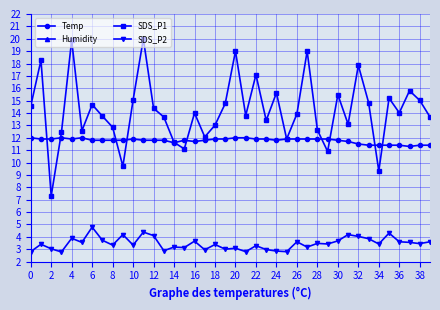

Reading left to right, transcribe all the data shown in this chart.

Temp: 12.0	11.9	11.9	12.0	11.9	12.0	11.8	11.8	11.8	11.8	11.9	11.8	11.8	11.8	11.6	11.8	11.7	11.8	11.9	11.9	12.0	12.0	11.9	11.9	11.8	11.9	11.9	11.9	11.9	11.9	11.8	11.7	11.5	11.4	11.4	11.4	11.4	11.3	11.4	11.4
Humidity: 99.9	99.9	99.9	99.9	99.9	99.9	99.9	99.9	99.9	99.9	99.9	99.9	99.9	99.9	99.9	99.9	99.9	99.9	99.9	99.9	99.9	99.9	99.9	99.9	99.9	99.9	99.9	99.9	99.9	99.9	99.9	99.9	99.9	99.9	99.9	99.9	99.9	99.9	99.9	99.9
SDS_P1: 14.6	18.3	7.3	12.4	19.9	12.6	14.7	13.8	12.8	9.7	15.1	20.0	14.4	13.7	11.6	11.1	14.0	12.1	13.0	14.8	19.0	13.8	17.1	13.4	15.6	11.9	13.9	19.0	12.6	10.9	15.5	13.1	17.9	14.8	9.3	15.2	14.0	15.8	15.0	13.7
SDS_P2: 2.8	3.4	3.0	2.8	3.9	3.5	4.8	3.7	3.3	4.2	3.3	4.4	4.1	2.9	3.2	3.1	3.6	3.0	3.4	3.0	3.1	2.8	3.3	3.0	2.9	2.8	3.6	3.2	3.5	3.4	3.7	4.2	4.0	3.9	3.4	4.3	3.6	3.5	3.5	3.6